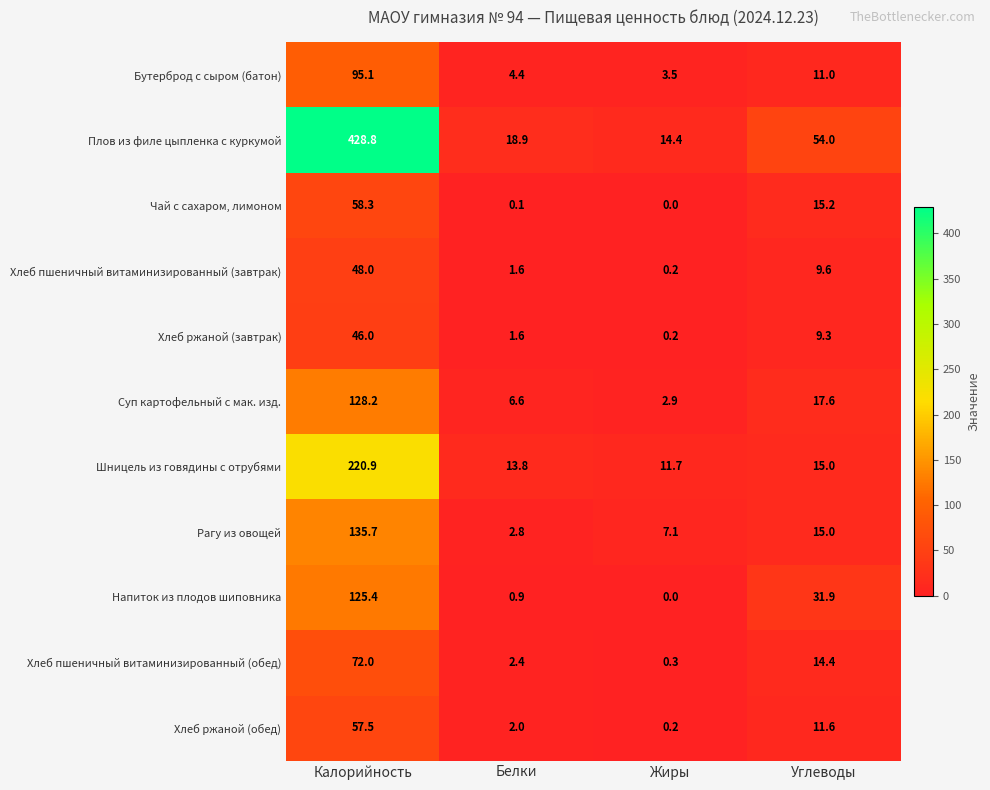

What is the sum of the Плов из филе цыпленка с куркумой values at Жиры and Калорийность?

443.2